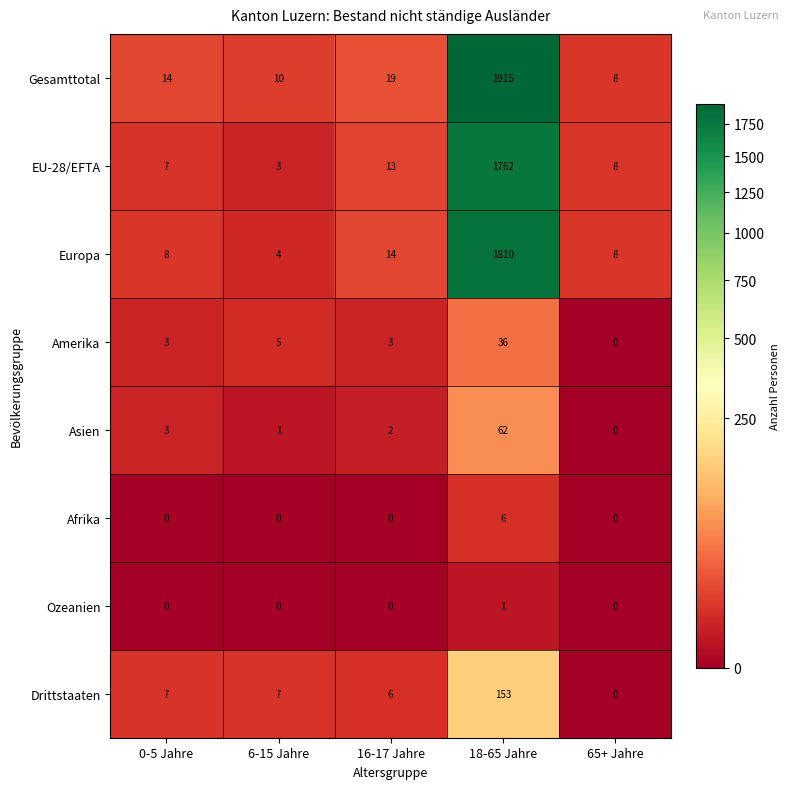

What is the difference between the Drittstaaten values at 65+ Jahre and 6-15 Jahre?

7